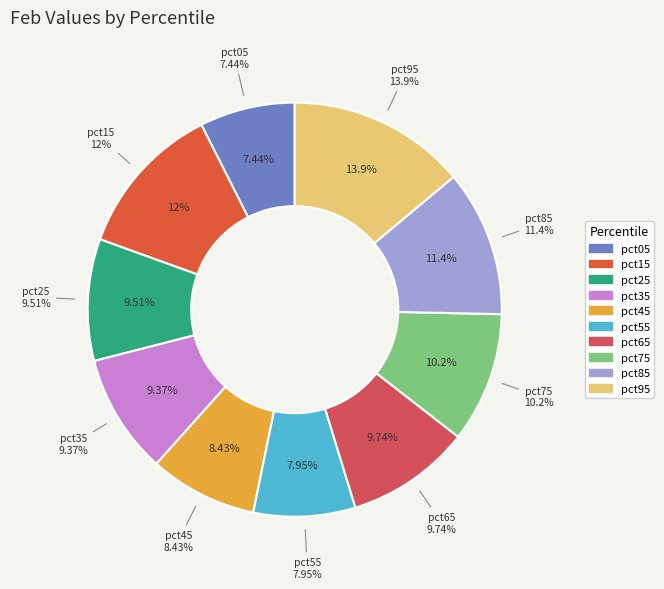

To the nearest percent, what percentage of the pie is pct05?

7%